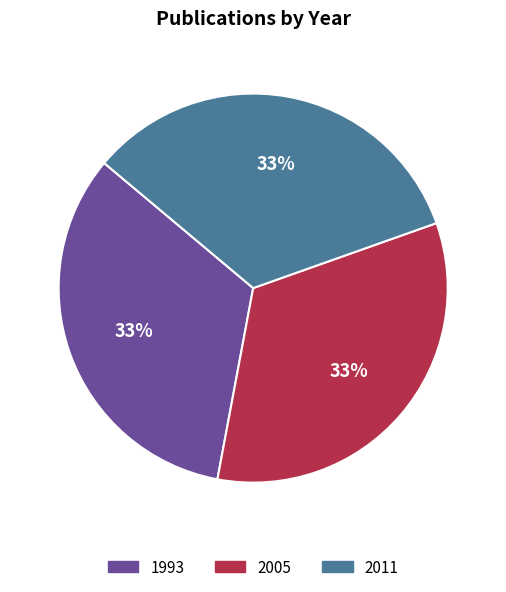

Combined, do 1993 and 2005 account for over 50%?

Yes